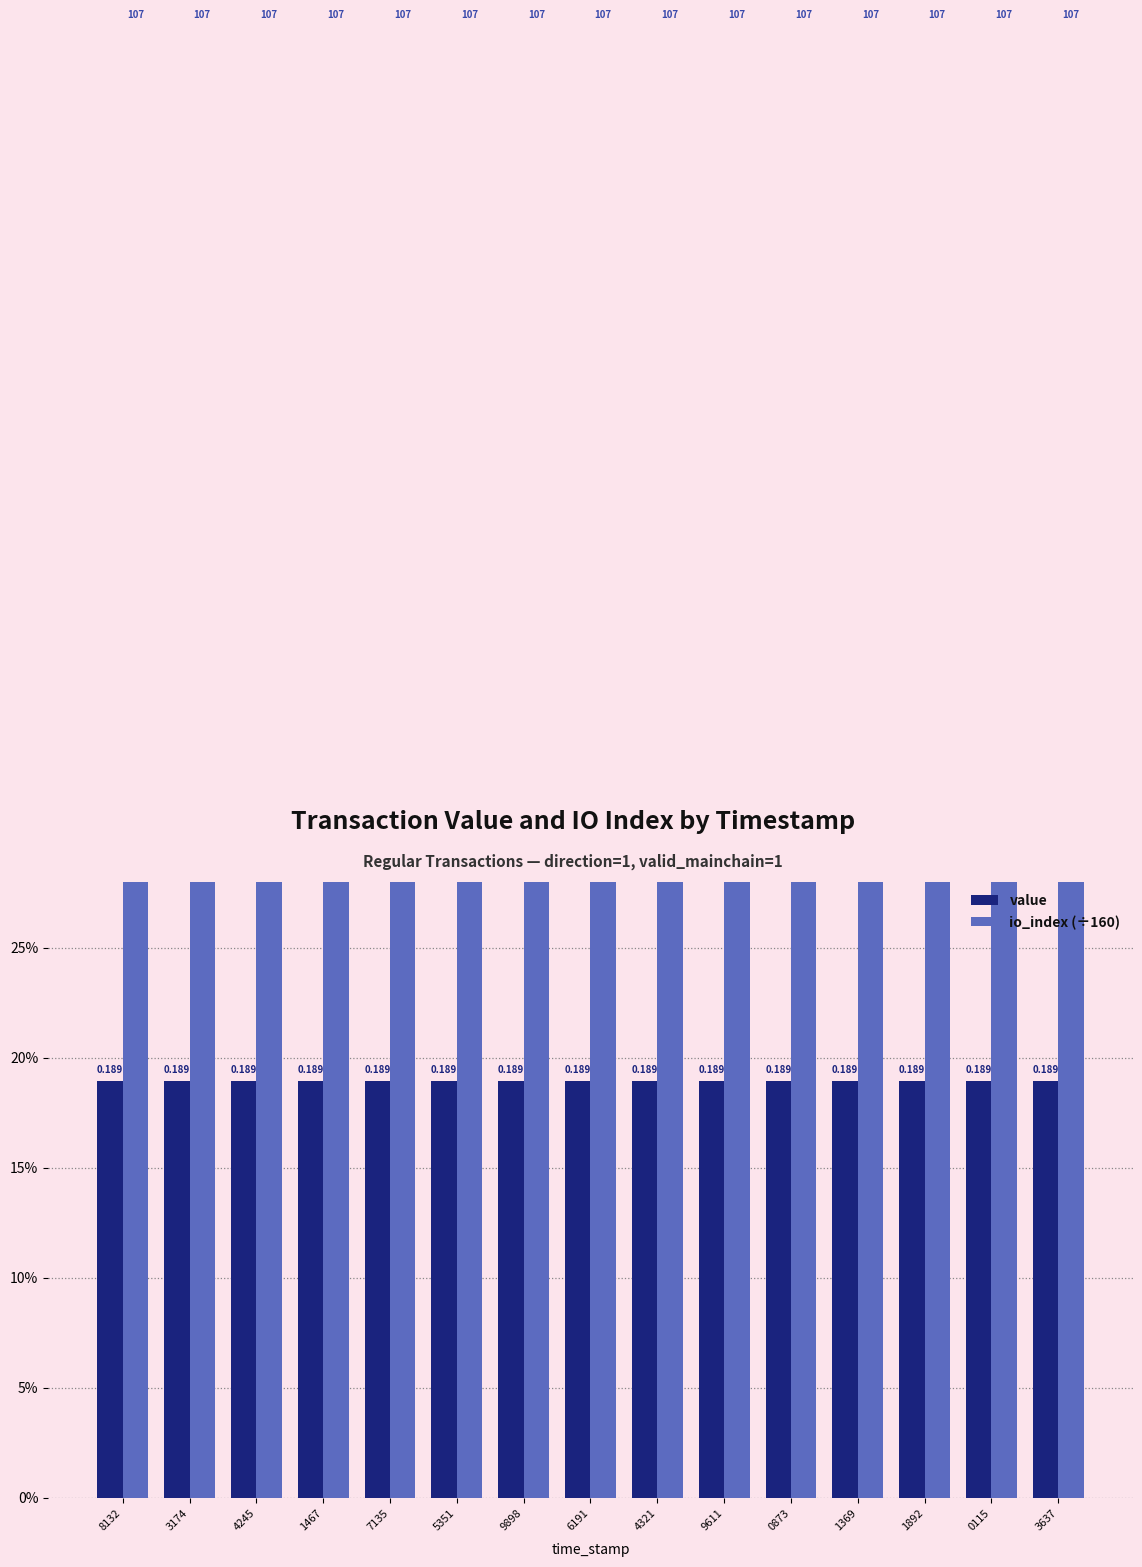

What is the label of the 11th bar from the right?

7135